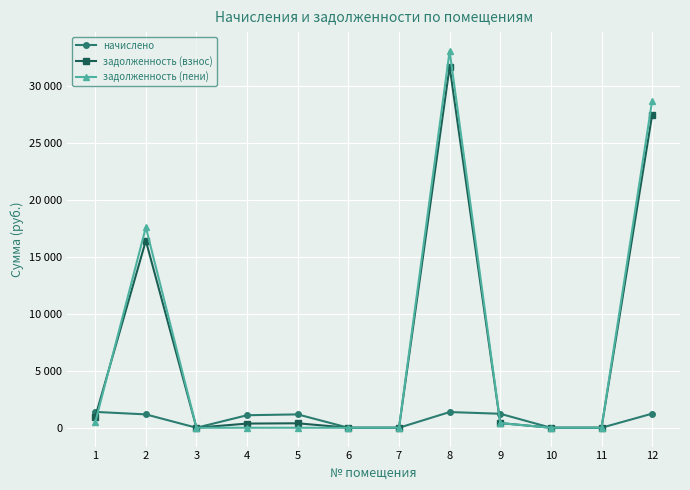

True or false: задолженность (взнос) has more than 2 points higher than both neighbors.

True